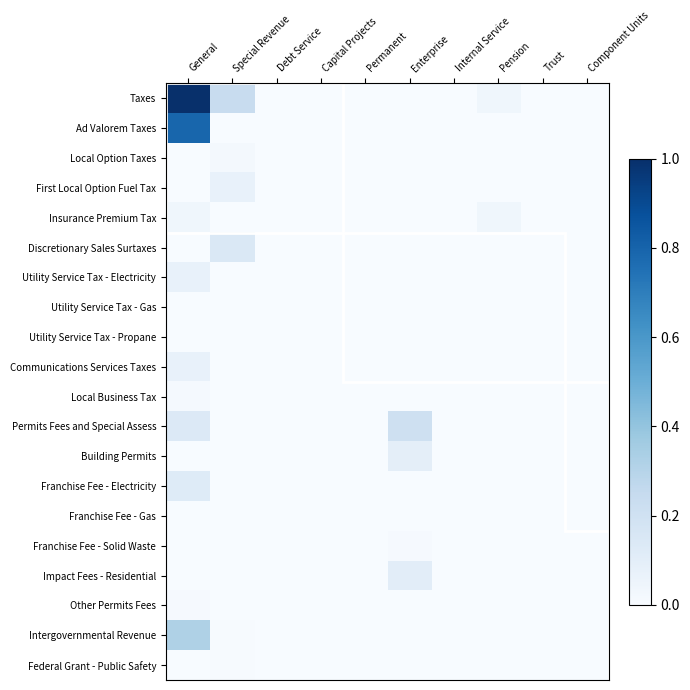

Count the number of categories in the chart.

10